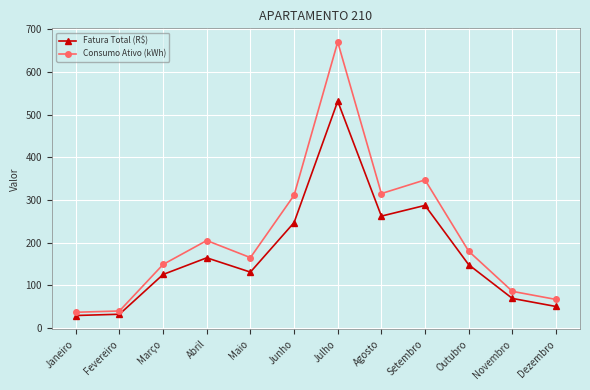

True or false: Fatura Total (R$) and Consumo Ativo (kWh) intersect in this chart.

False